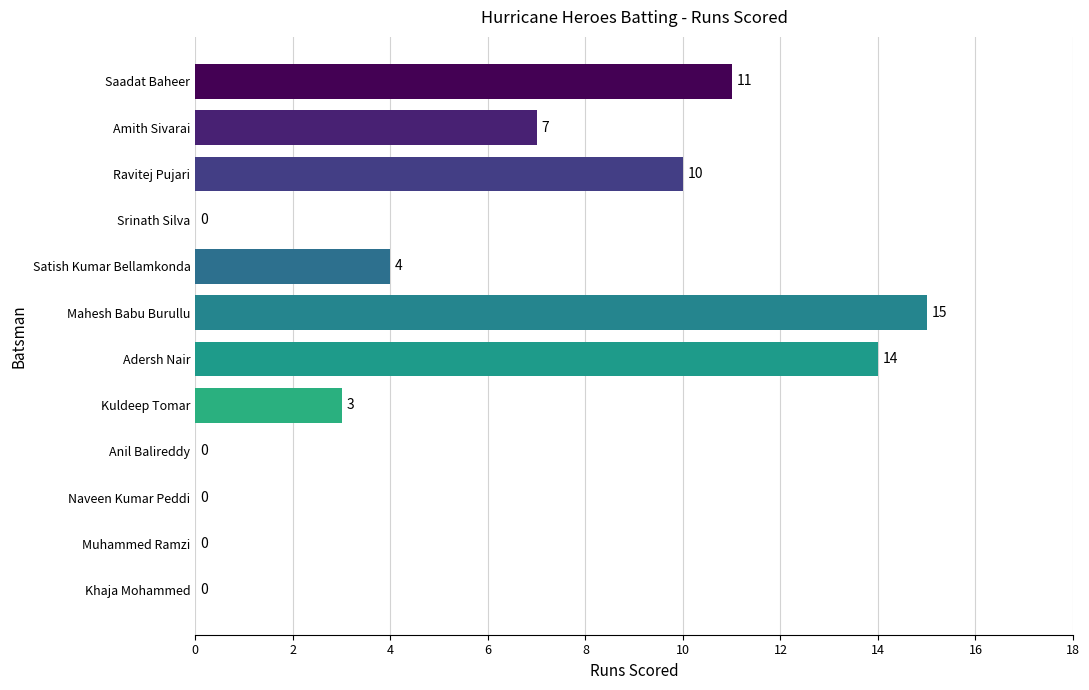

The value at Saadat Baheer is 20. True or false?

False